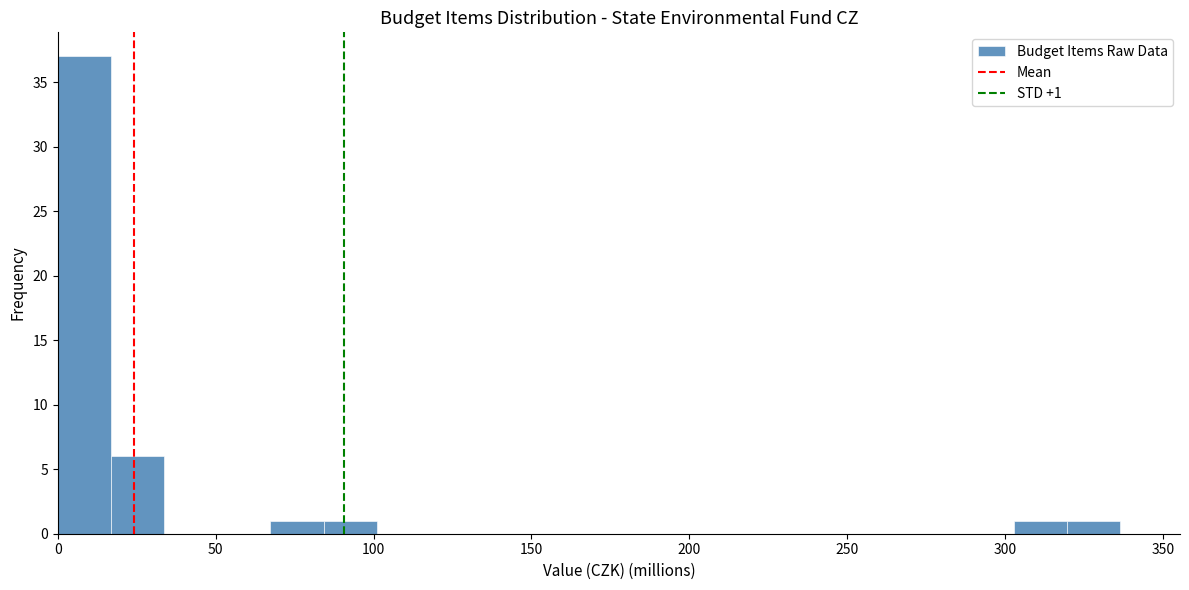

Around what value on the x-axis is the tallest bar? Give the approximate position of its centre, as read against the axis.

10